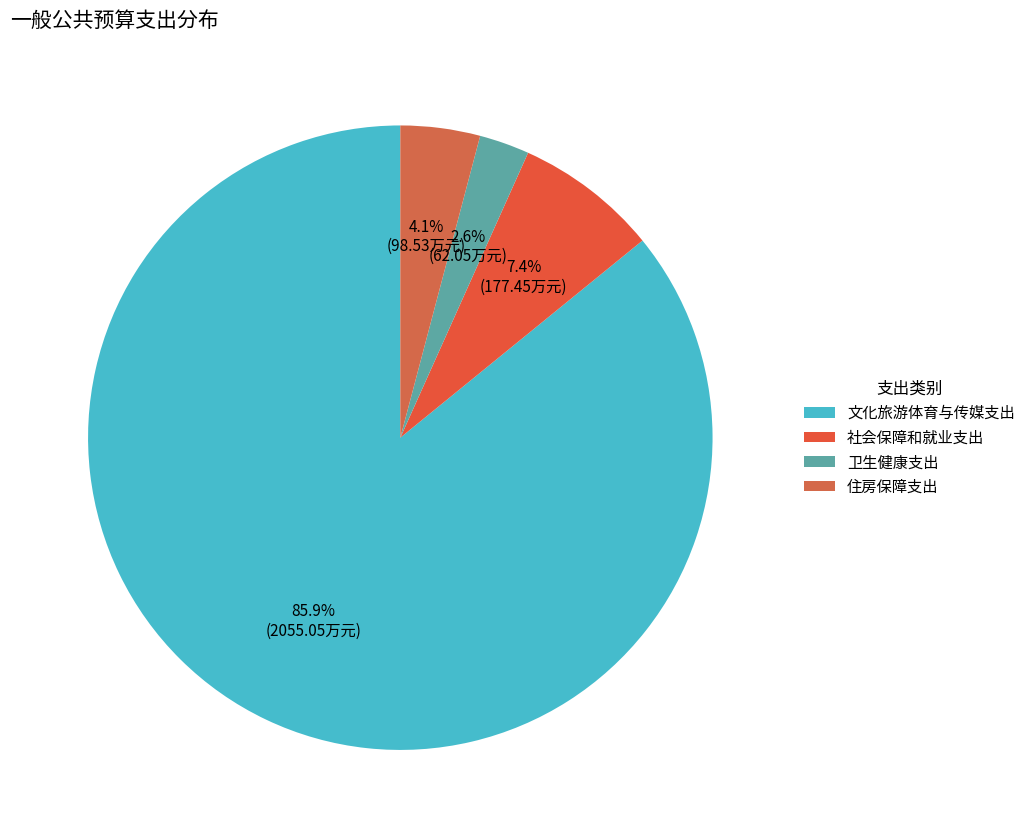

The 文化旅游体育与传媒支出 slice represents 94% of the pie. True or false?

False